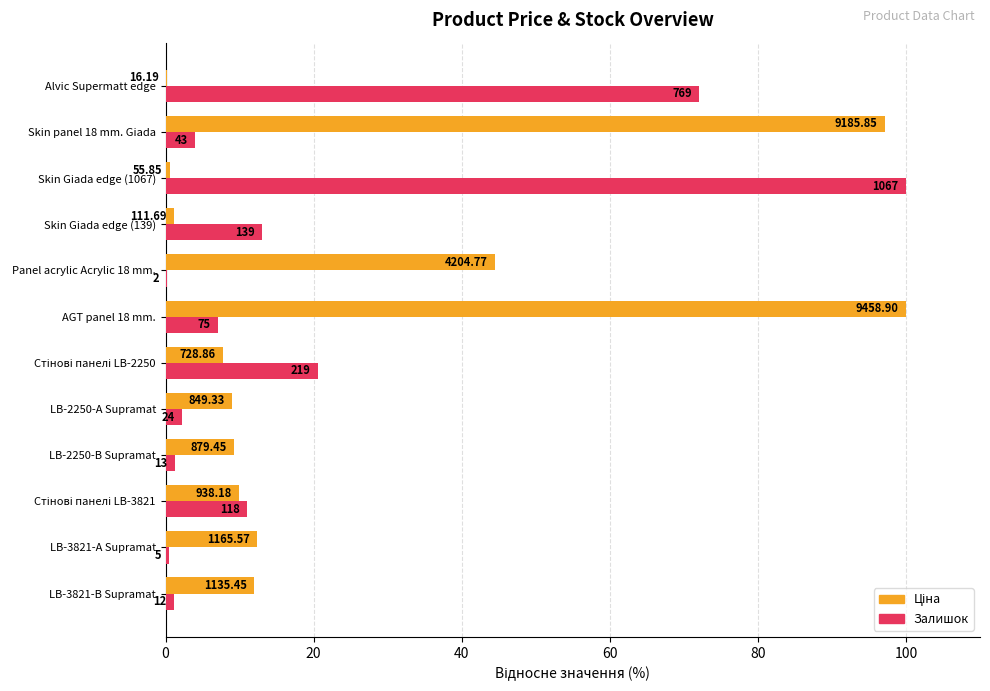

How many categories are shown in the chart?

12